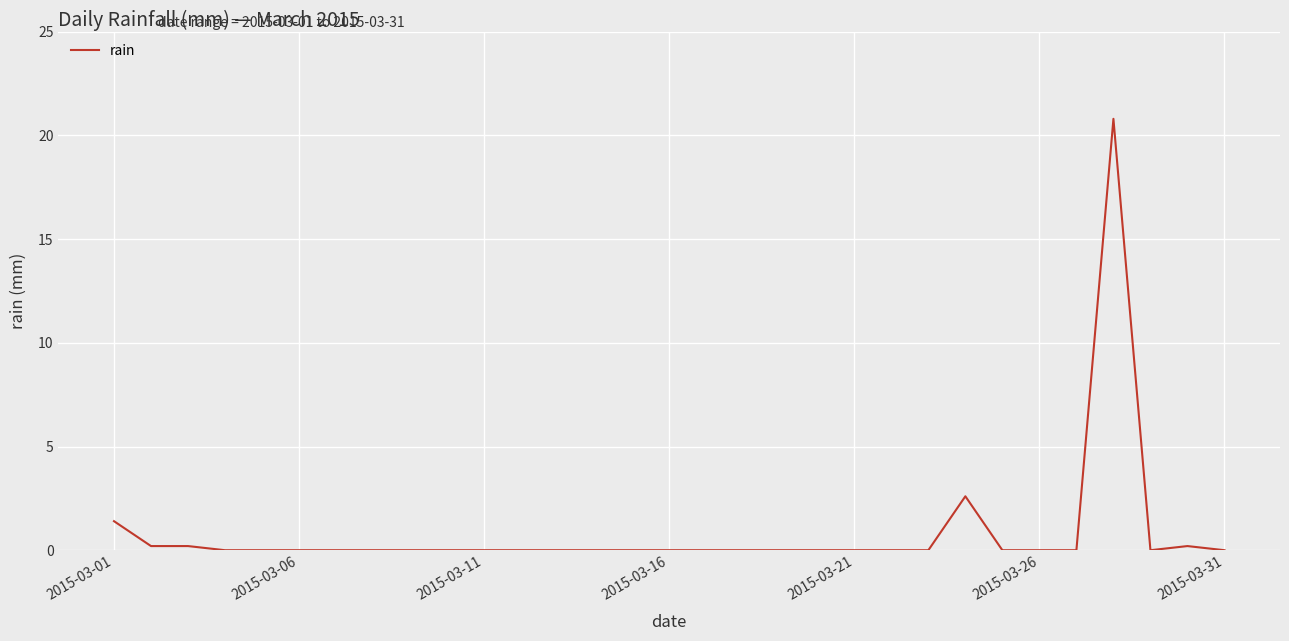

How many lines are shown in the chart?

1